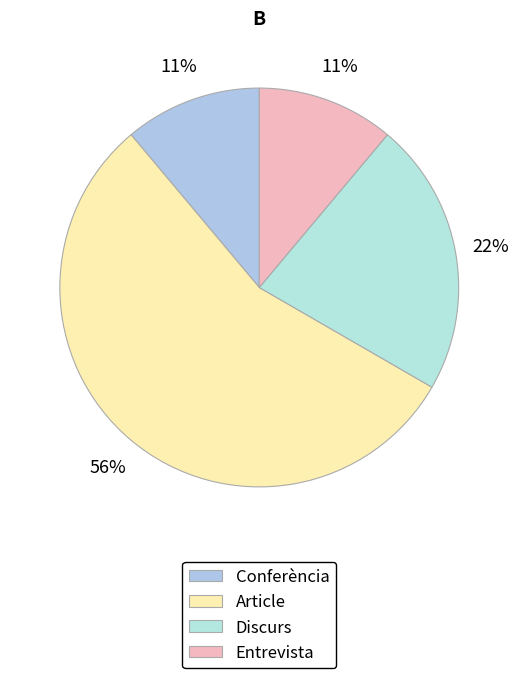

The Article slice represents 67% of the pie. True or false?

False